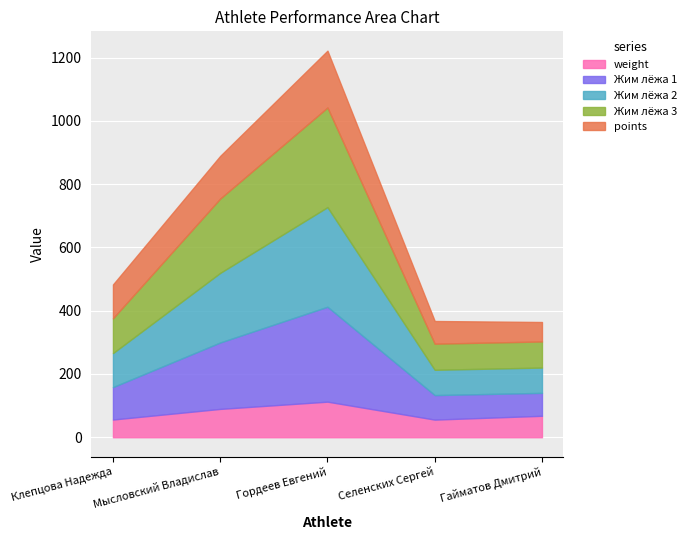

At how many categories does at least one series exceed 158?

2